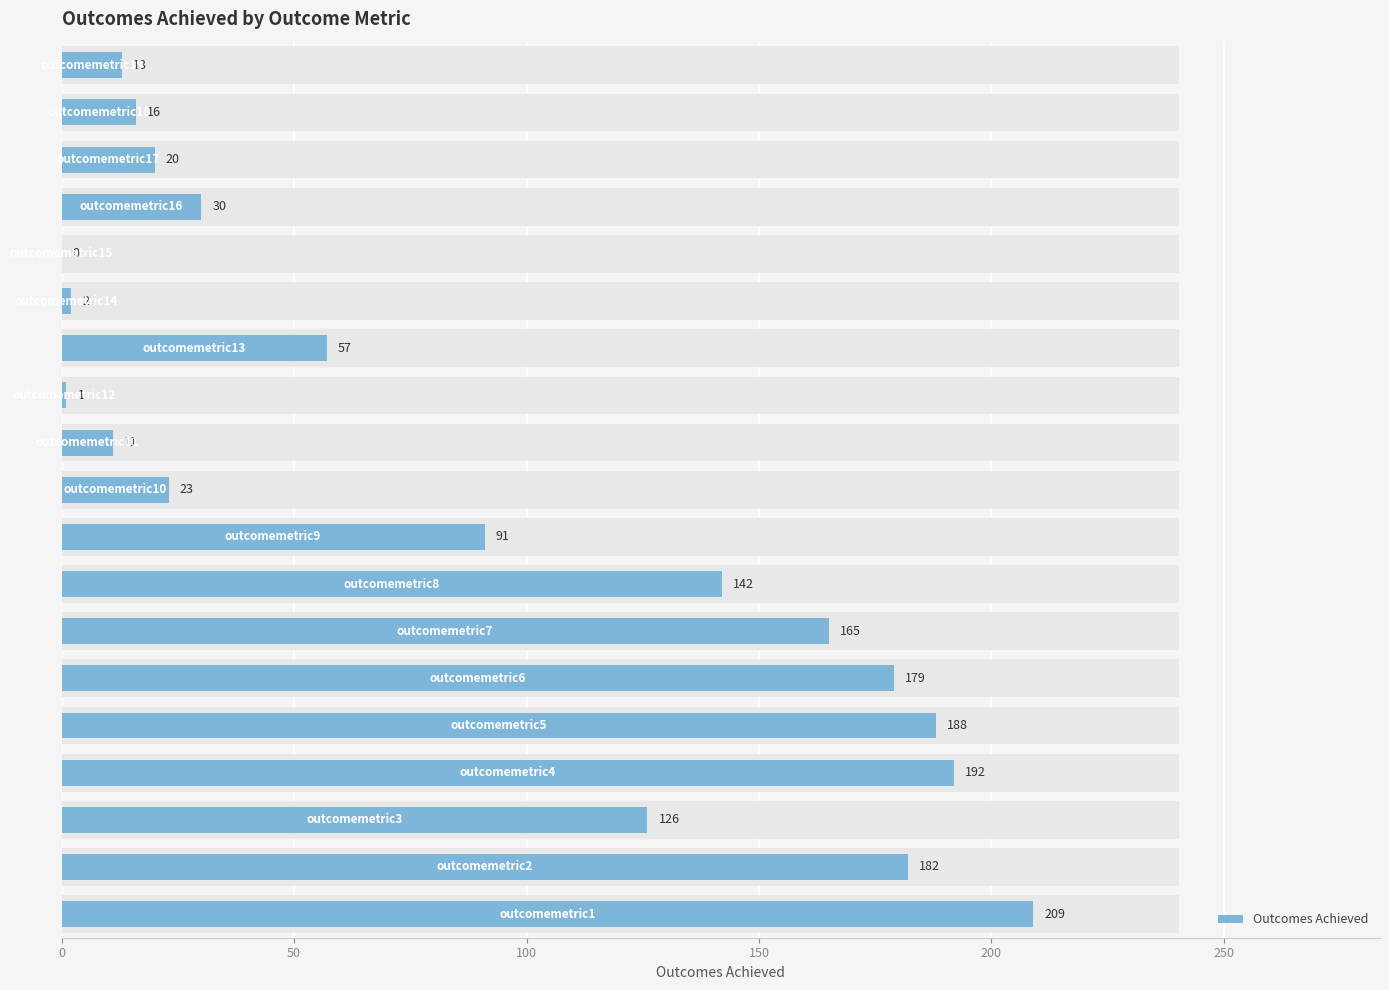

The value at 150 is 78. True or false?

False